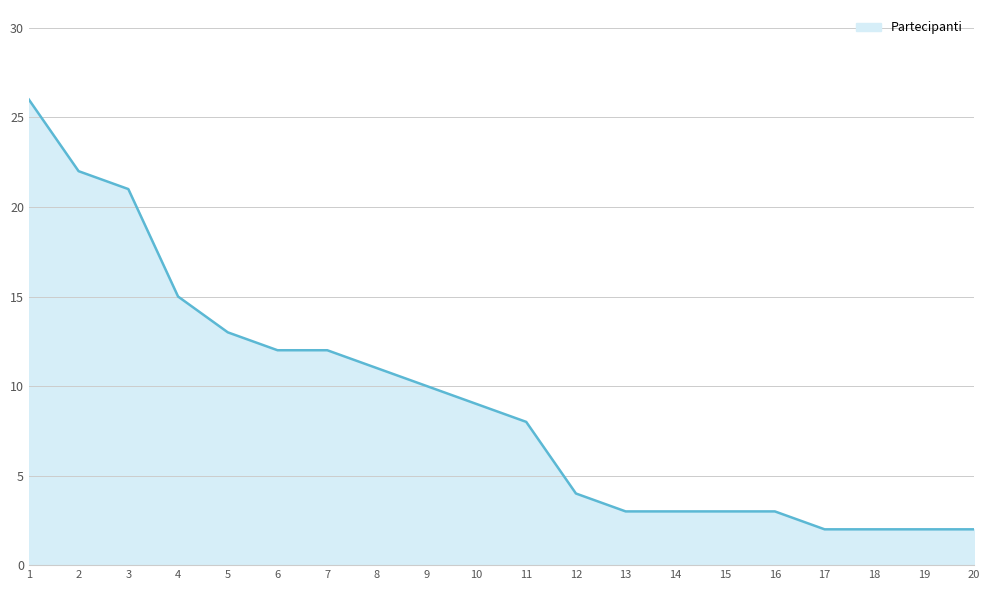

What is the greatest value displayed?

26